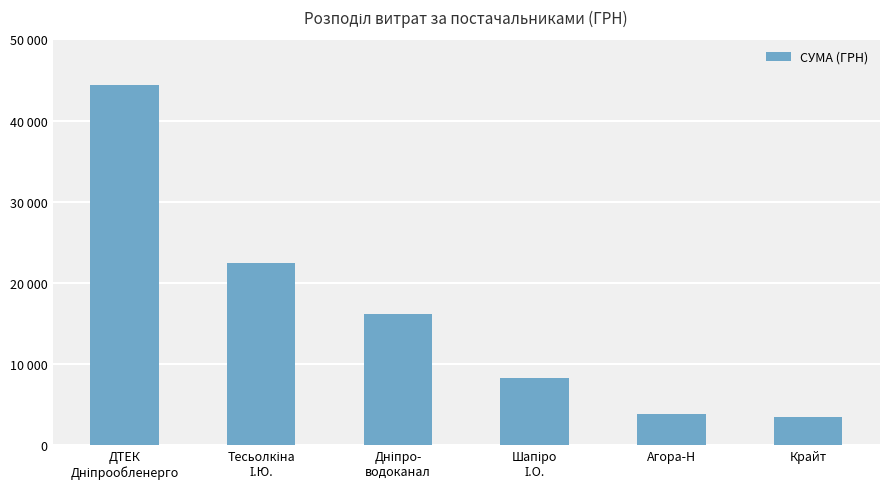

Does the chart contain any negative values?

No